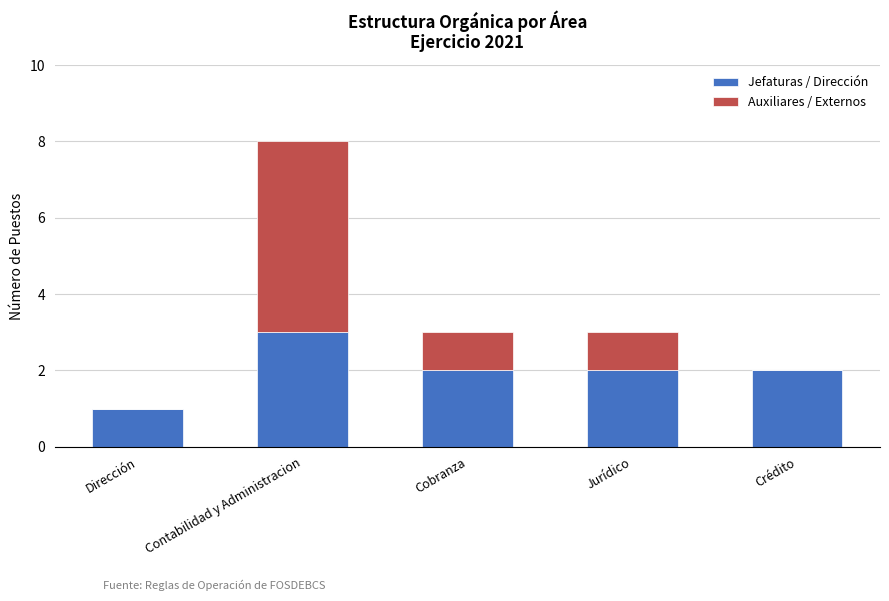

What is the maximum value for Jefaturas / Dirección?

3